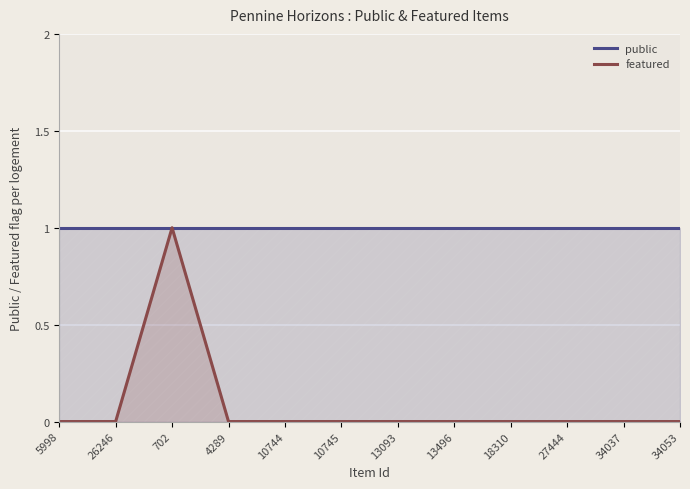

What is the label of the 3rd point from the right?

27444